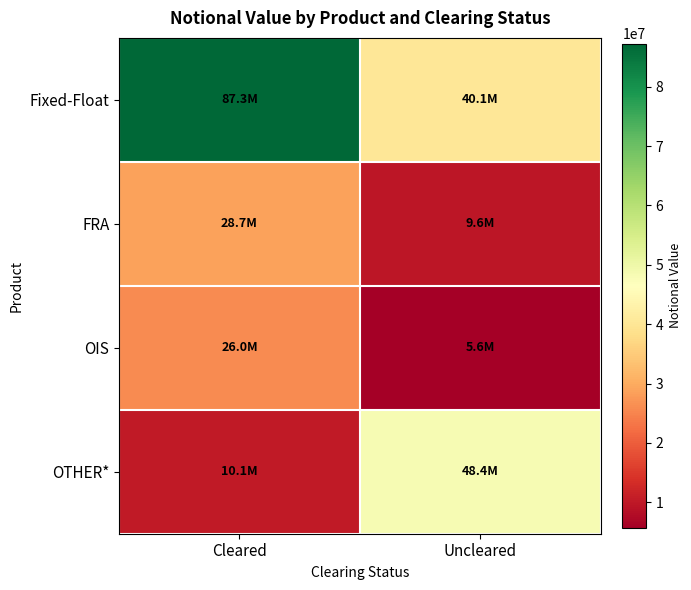

What is the total value across all series at Uncleared?

103676758